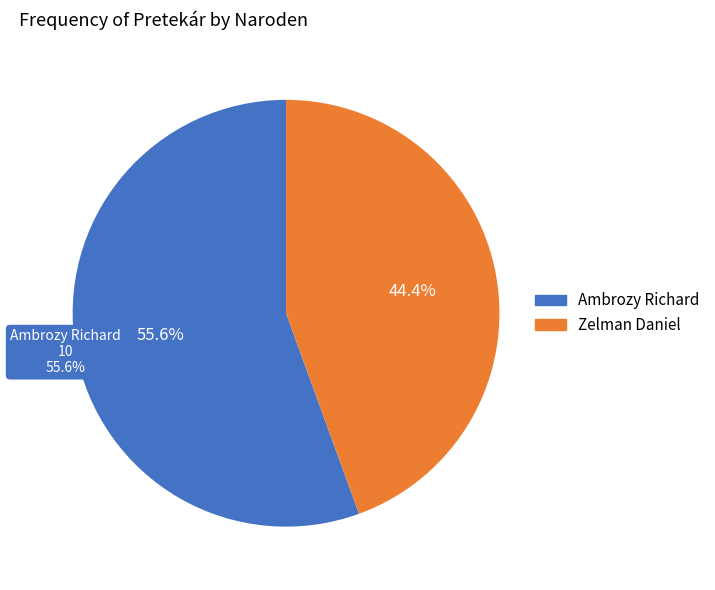

How many segments does this pie chart have?

2